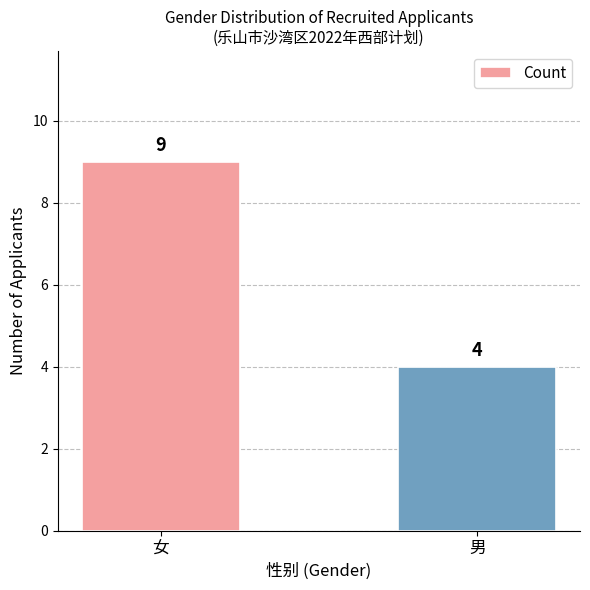

Is it true that the value at 女 is 5?

False